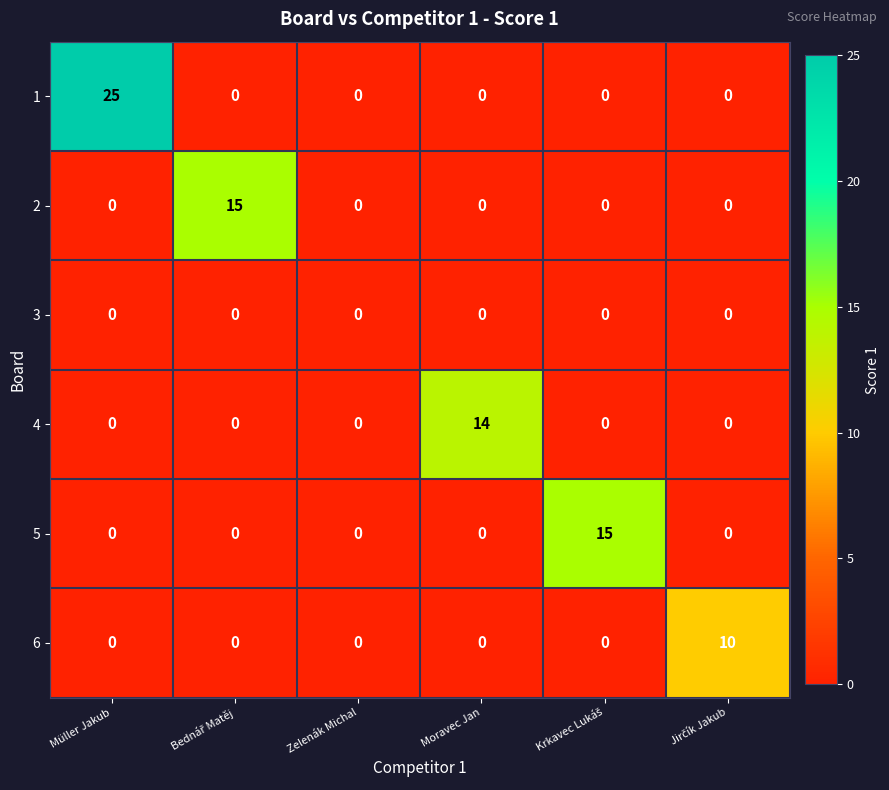

What is the difference between the maximum and second lowest values in the 2 series?

15